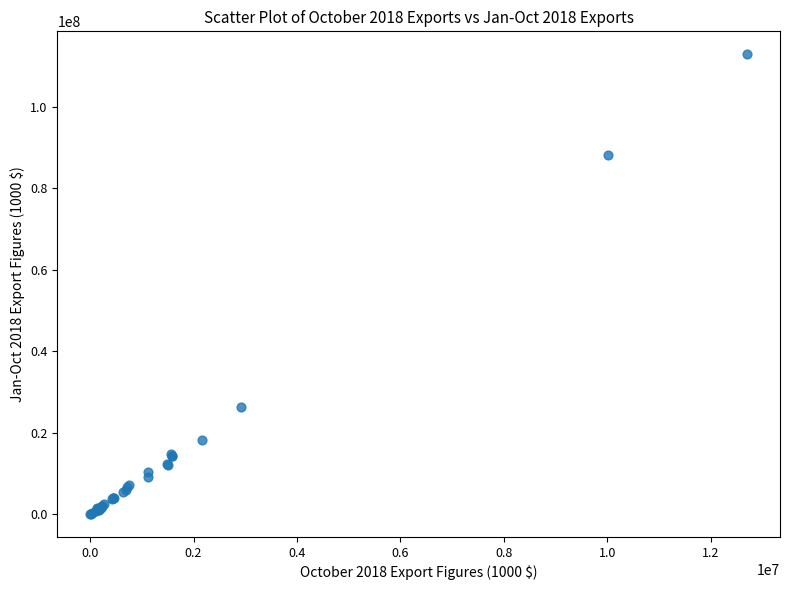

What Y value in the scatter plot is closest to 56479685?

26326035.0